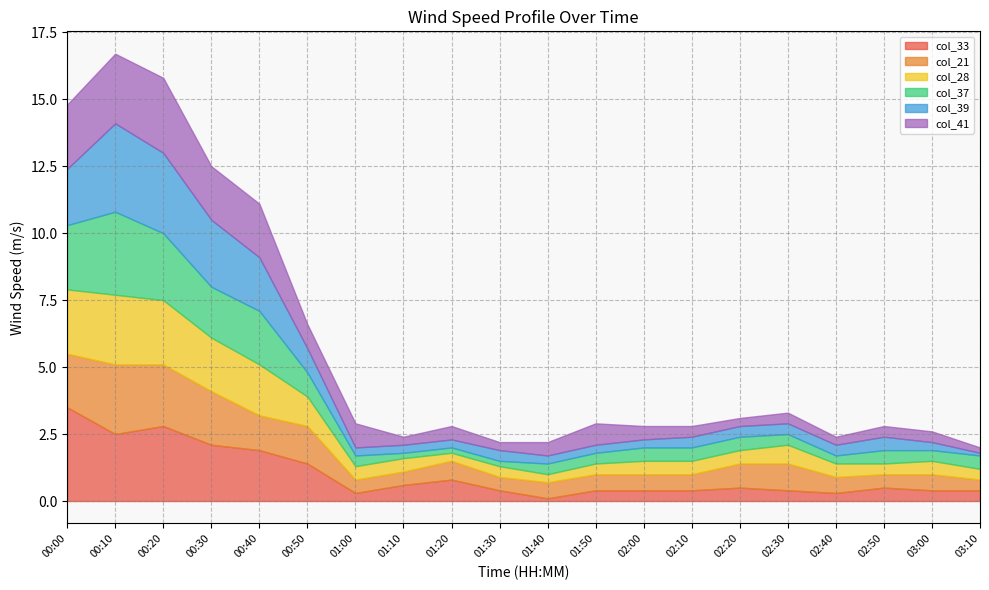

What is the difference between the col_39 values at 02:50 and 02:10?

0.1